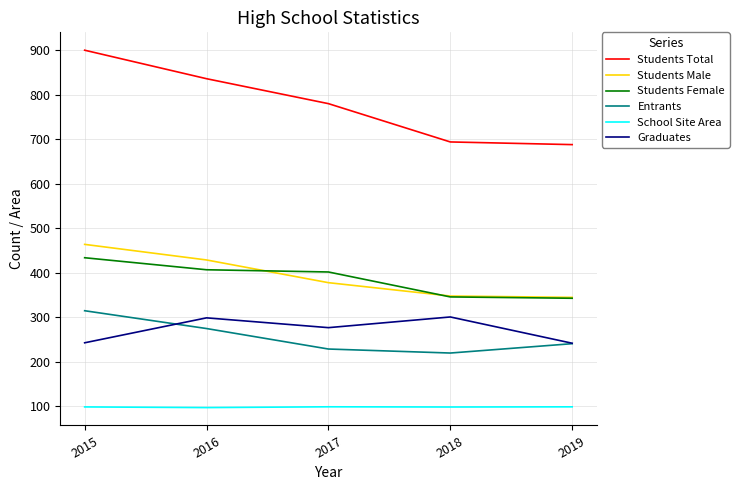

What is the spread (max minus min) of values at 2017?

680.7